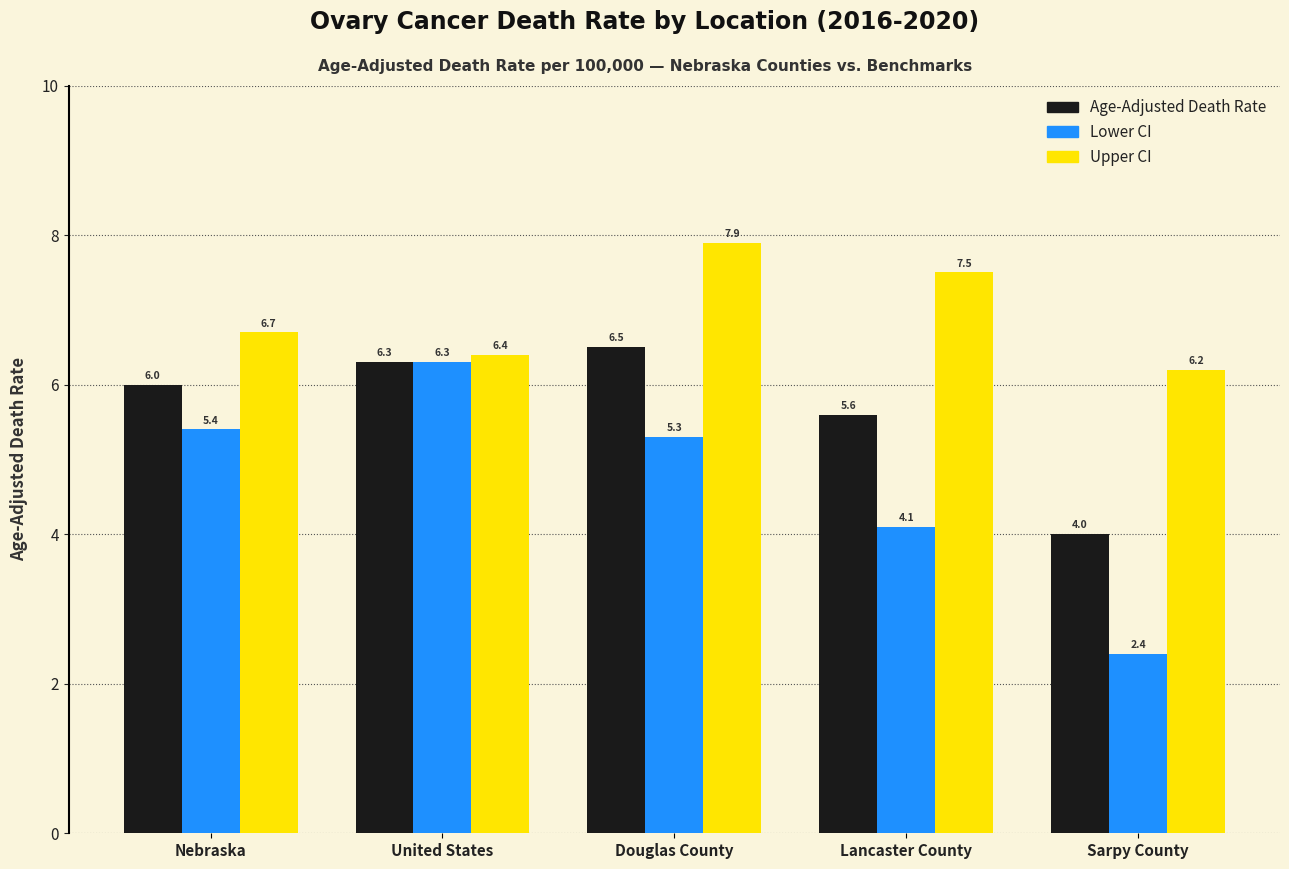

Rank the series at Douglas County from highest to lowest value.

Upper CI, Age-Adjusted Death Rate, Lower CI